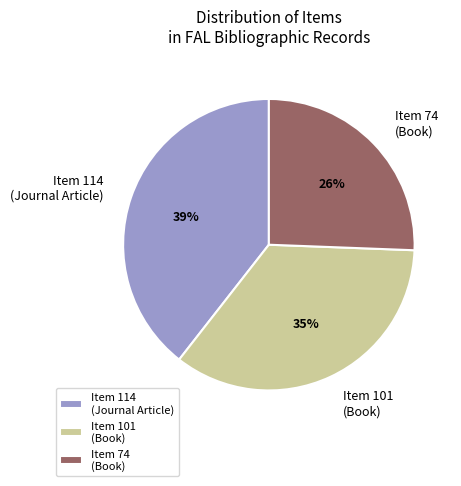

Rank the categories by value from lowest to highest.

Item 74 (Book), Item 101 (Book), Item 114 (Journal Article)